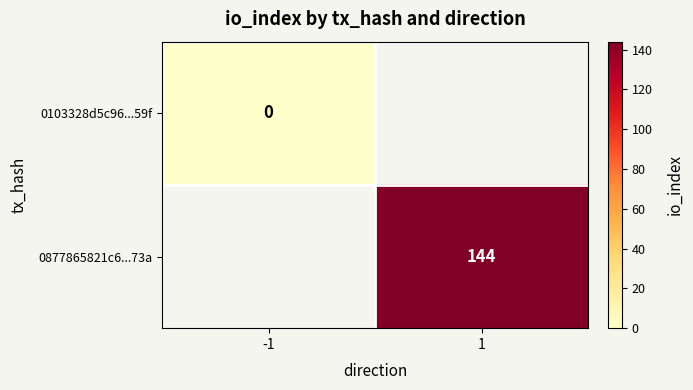

Is it true that 0877865821c6...73a equals 254 at 1?

False